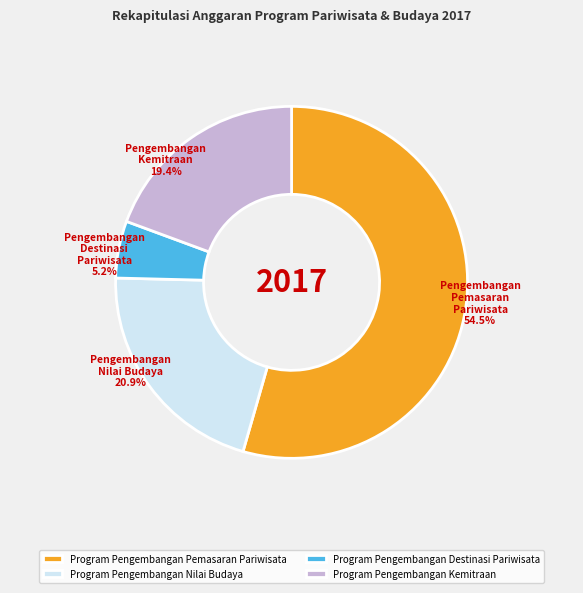

To the nearest percent, what is the difference between the largest and smallest slice percentages?

49%